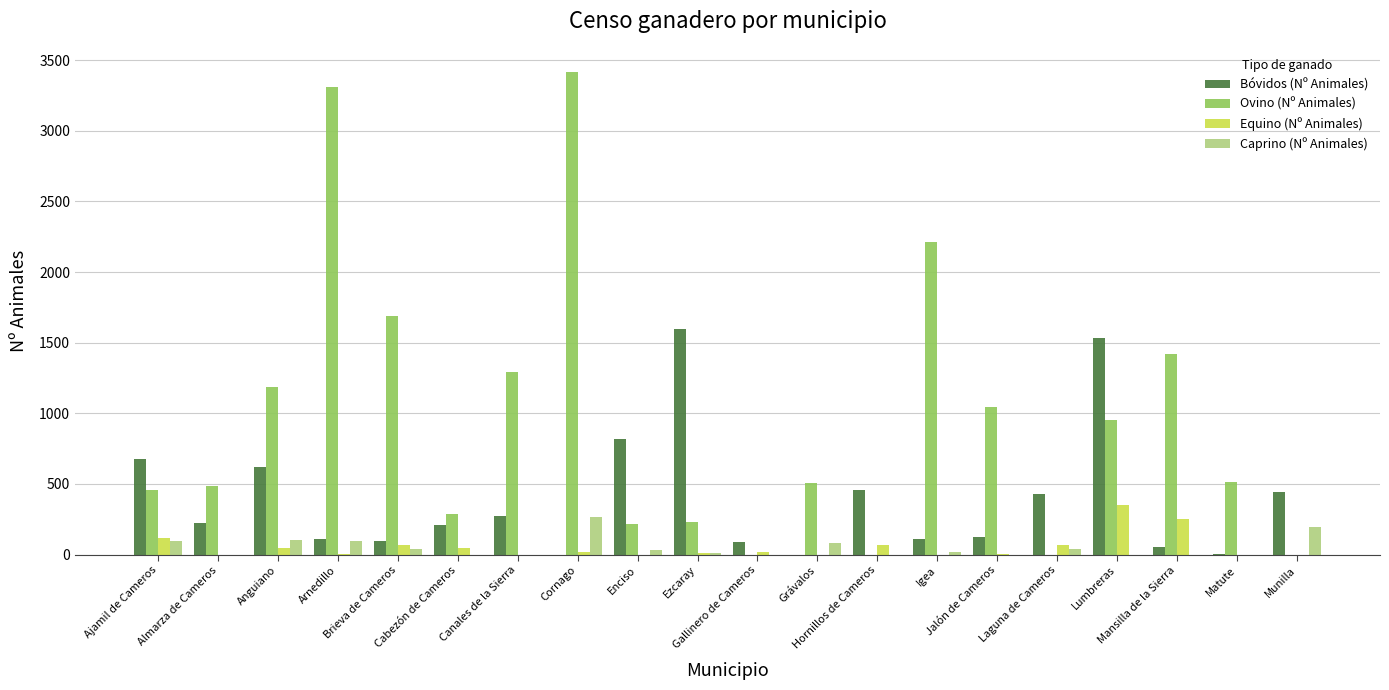

Which series has the largest total across all categories?

Ovino (Nº Animales)